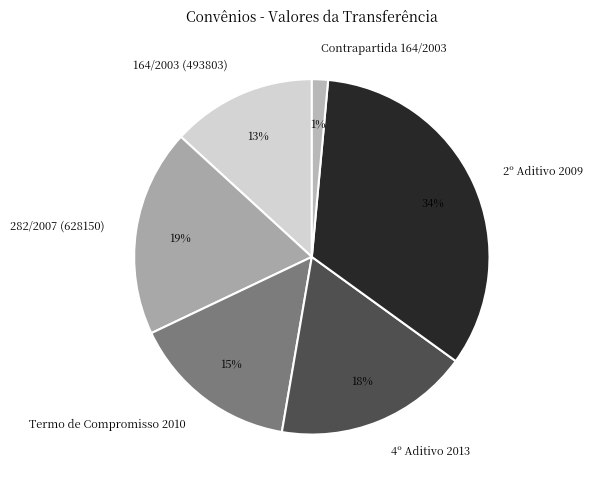

Rank the categories by value from lowest to highest.

Contrapartida 164/2003, 164/2003 (493803), Termo de Compromisso 2010, 4º Aditivo 2013, 282/2007 (628150), 2º Aditivo 2009